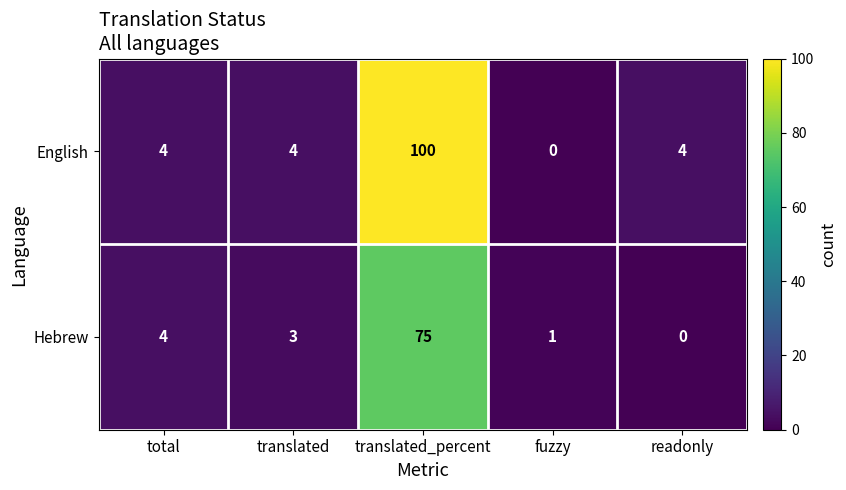

Which series changed the most between translated_percent and readonly?

English